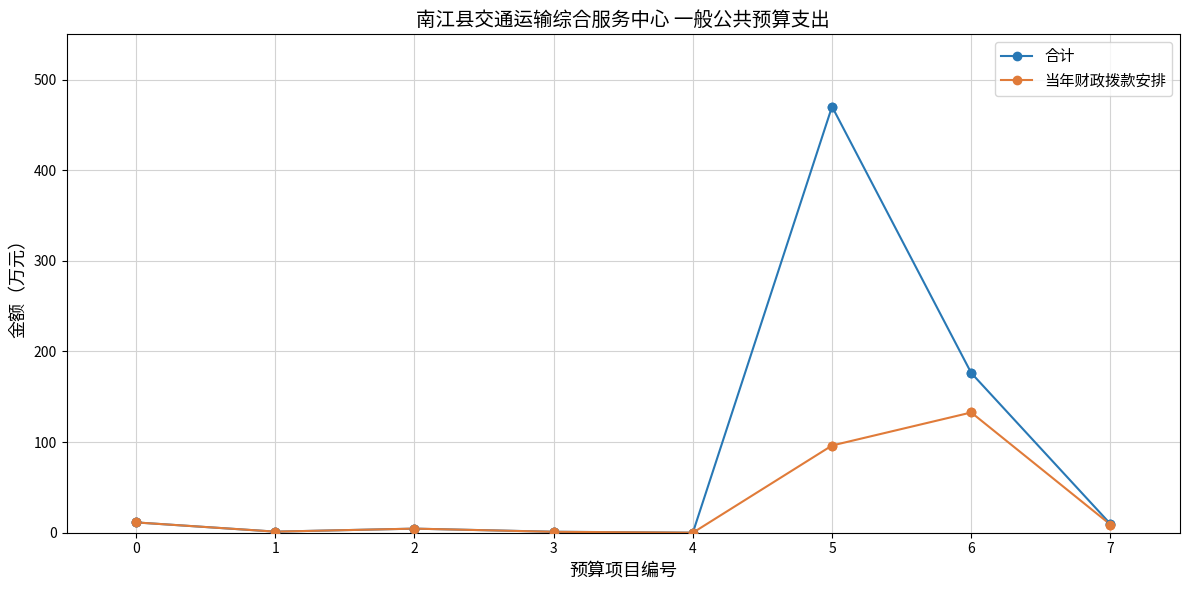

What is the spread (max minus min) of values at 6?

43.6